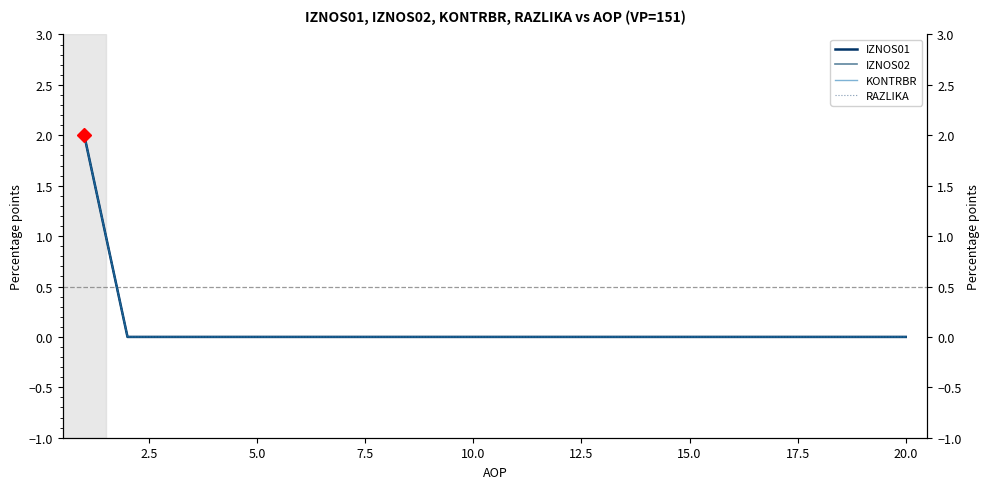

The IZNOS02 series shows 1 at 15. True or false?

False